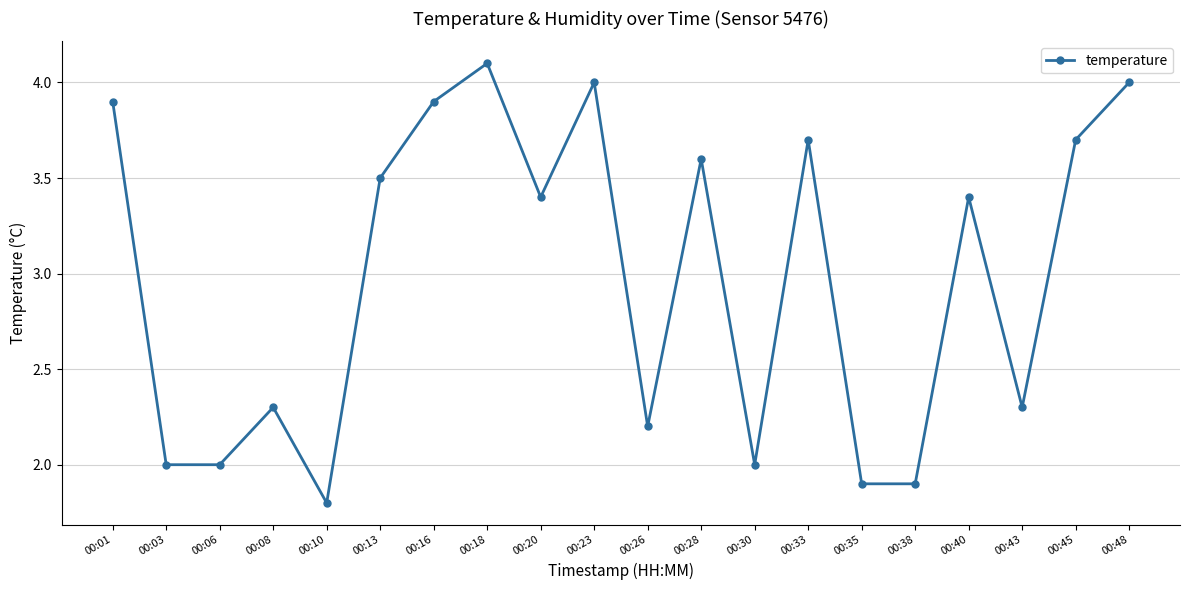

How many lines are shown in the chart?

1